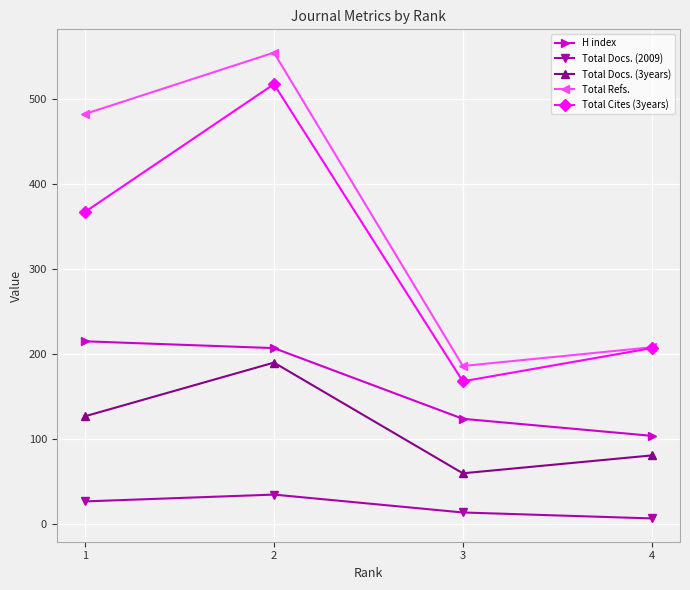

Is this an area chart (filled region under the line)?

No